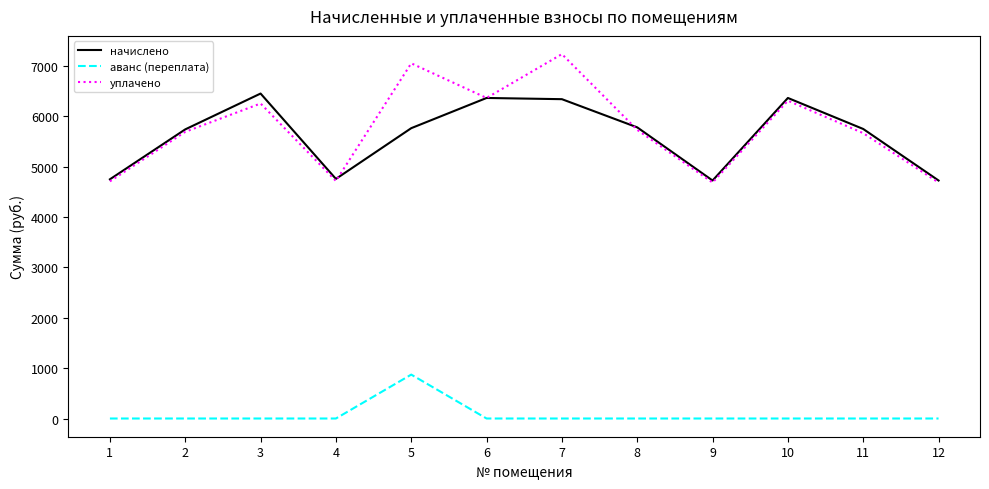

The value of аванс (переплата) at 1 is 0.0. True or false?

True